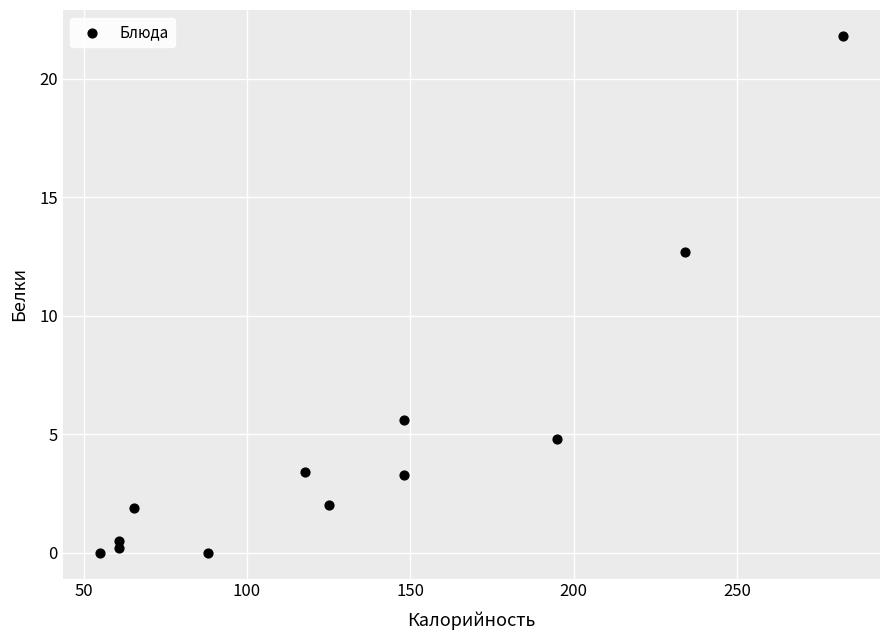

What Y value in the scatter plot is closest to 10?

12.7